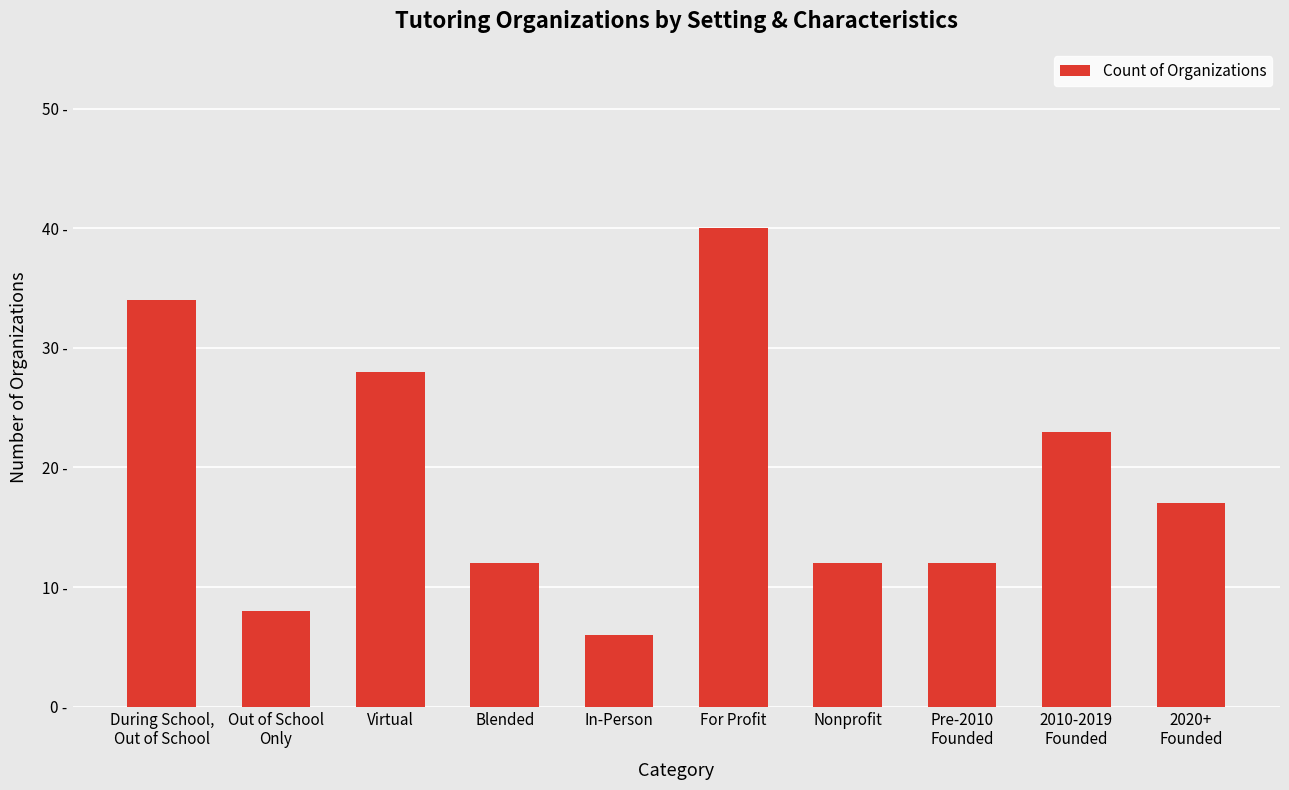

What is the difference between the values at Pre-2010
Founded and For Profit?

28